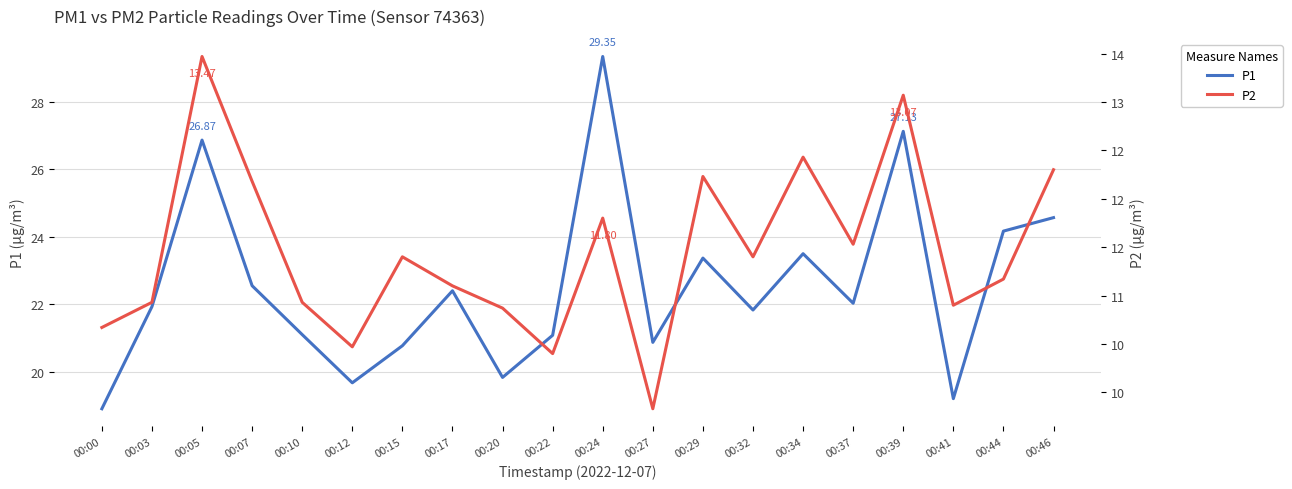

What is the average value of the P1 series?

22.6